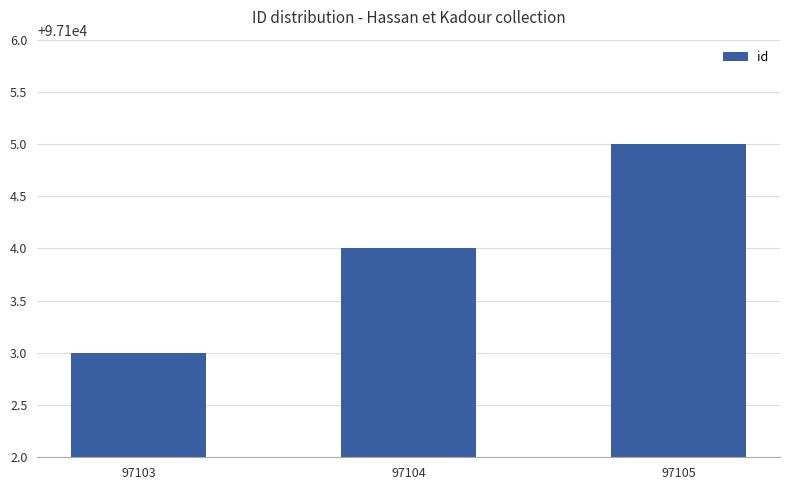

Reading left to right, transcribe all the data shown in this chart.

97103	97104	97105